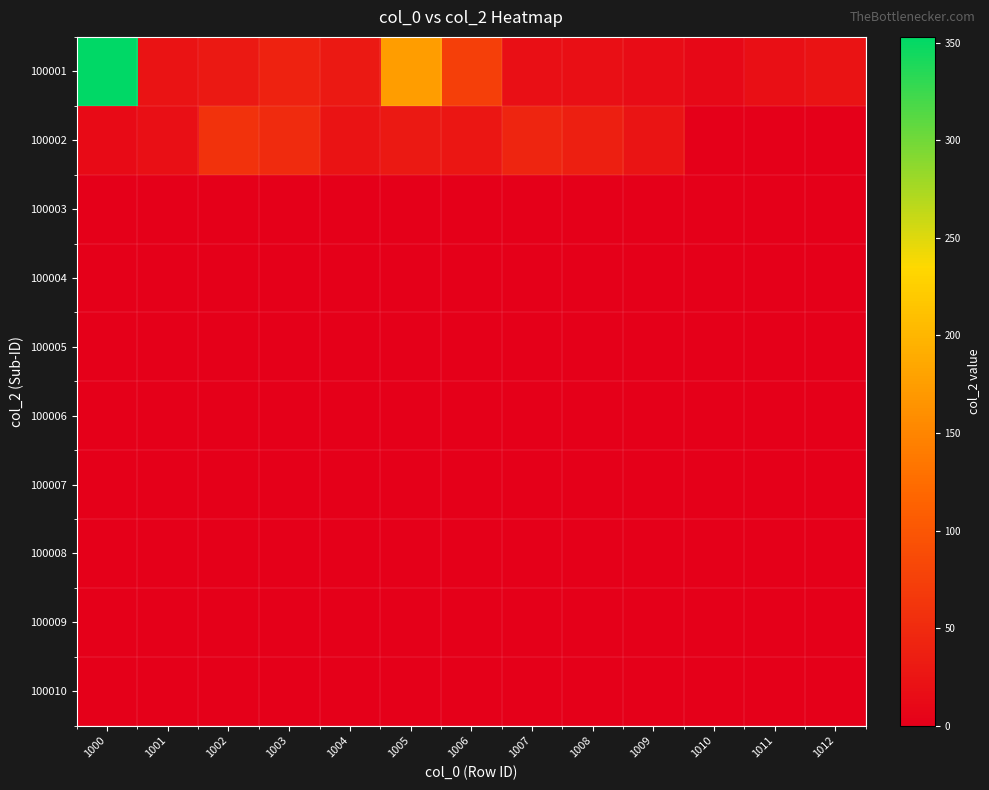

At how many categories does at least one series exceed 231?

1